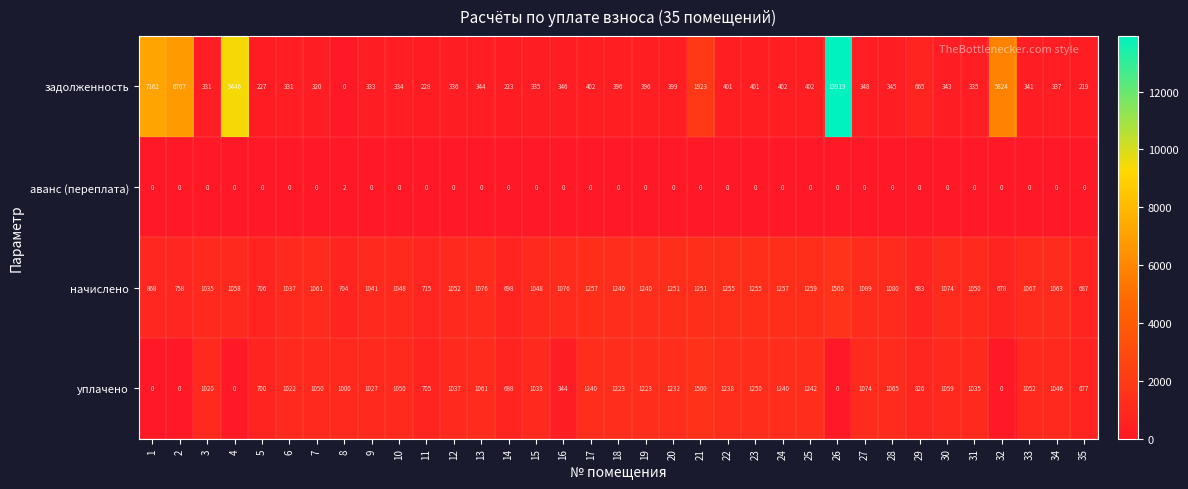

What is the maximum value for начислено?

1560